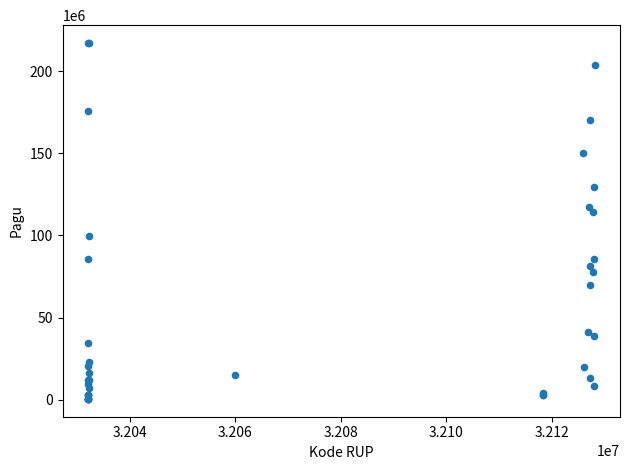

What Y value in the scatter plot is closest to 108830000?

114296000